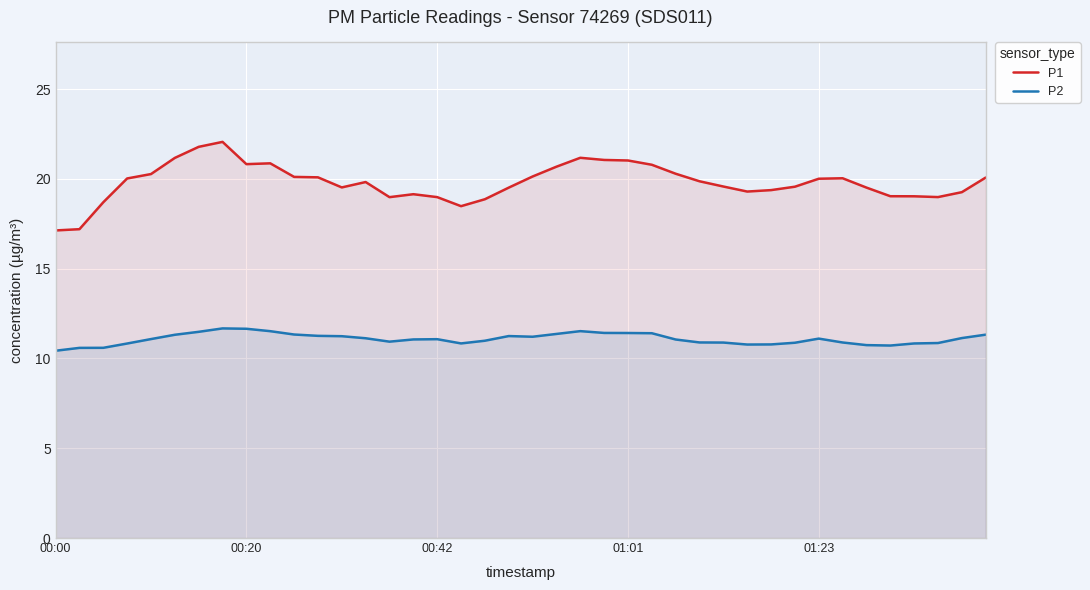

What is the difference between the maximum and minimum values in the P1 series?

4.9